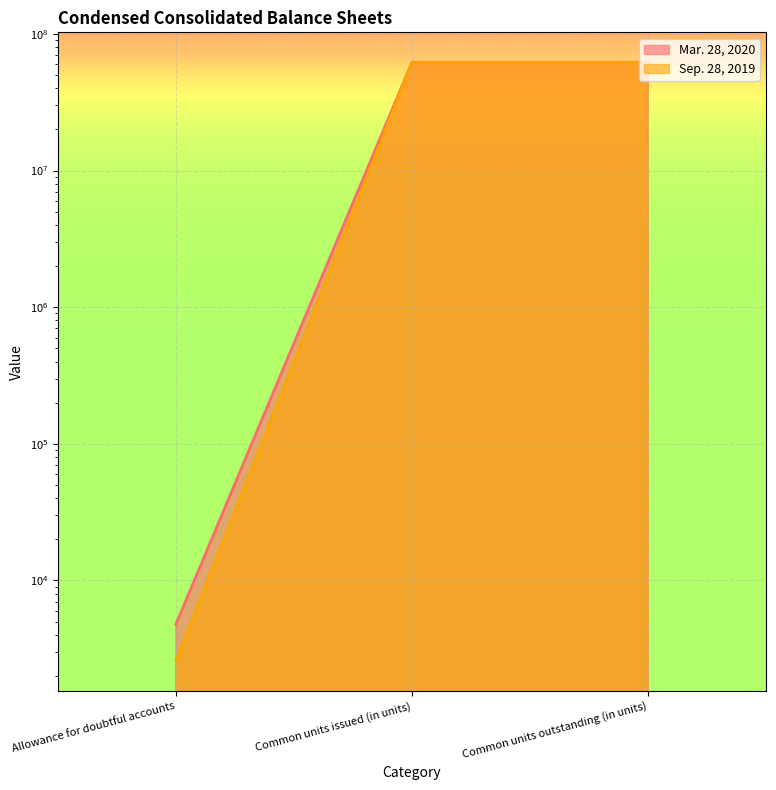

What is the difference between the Sep. 28, 2019 values at Allowance for doubtful accounts and Common units outstanding (in units)?

61732427